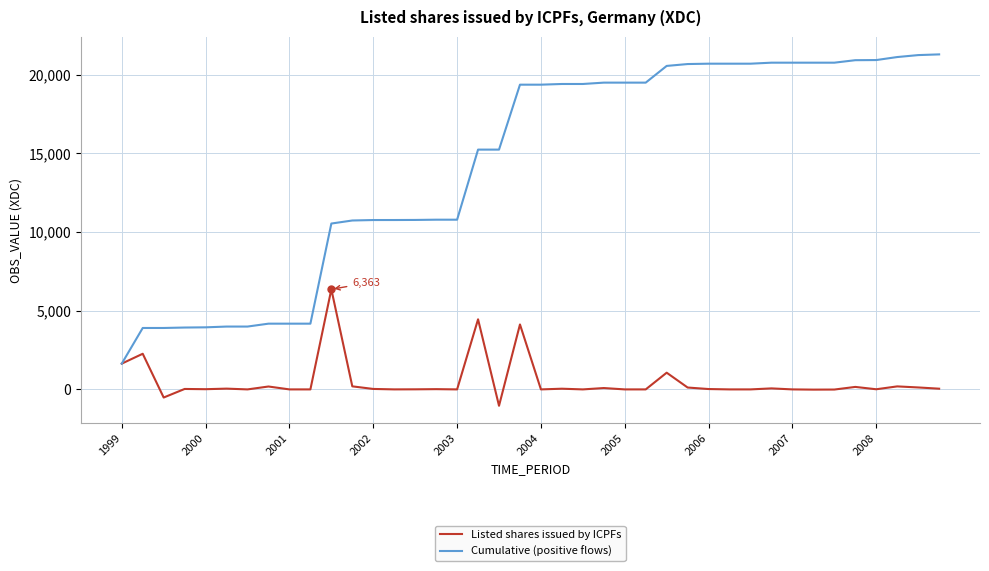

At how many categories does at least one series exceed 8014?

30